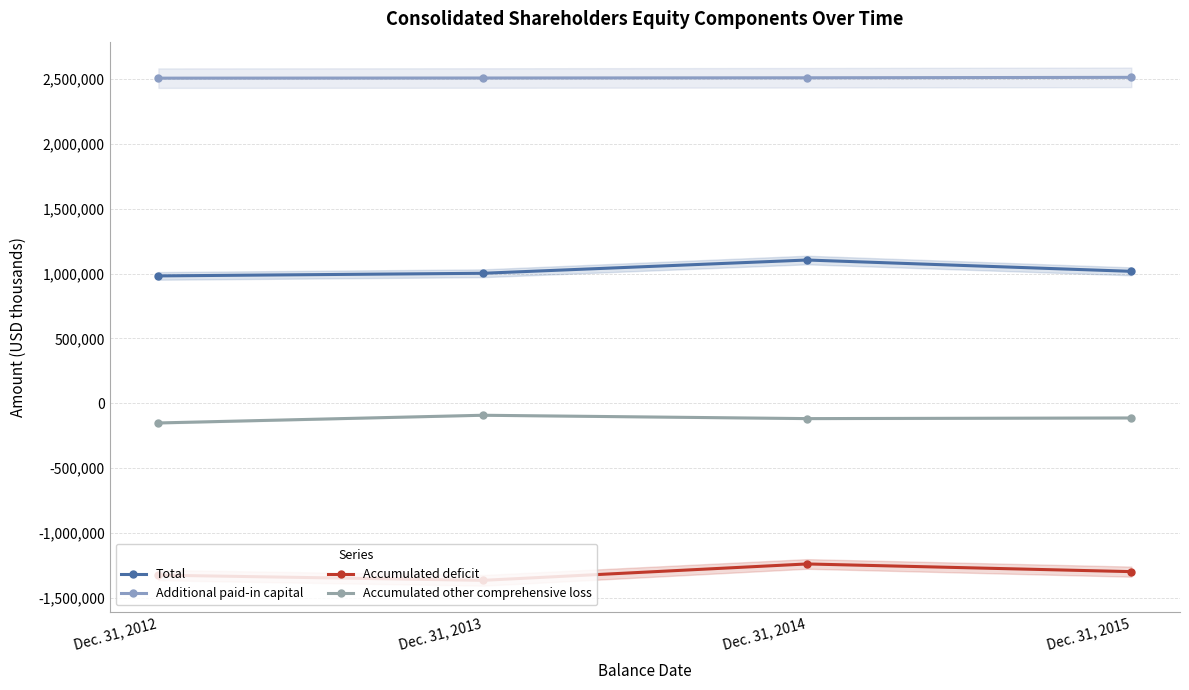

In Accumulated other comprehensive loss, how many points are lower than both neighbors (excluding endpoints)?

1